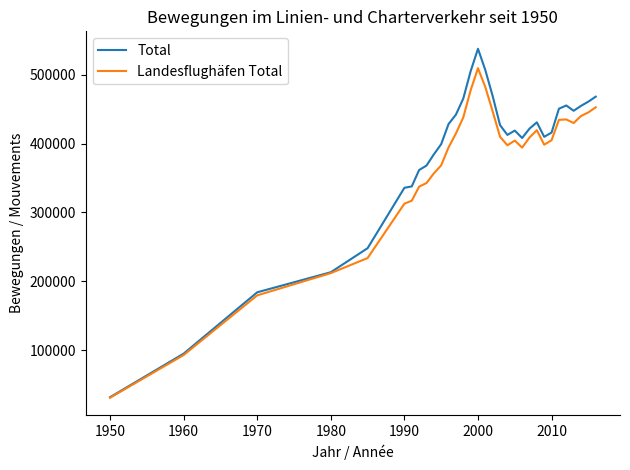

Is this an area chart (filled region under the line)?

No